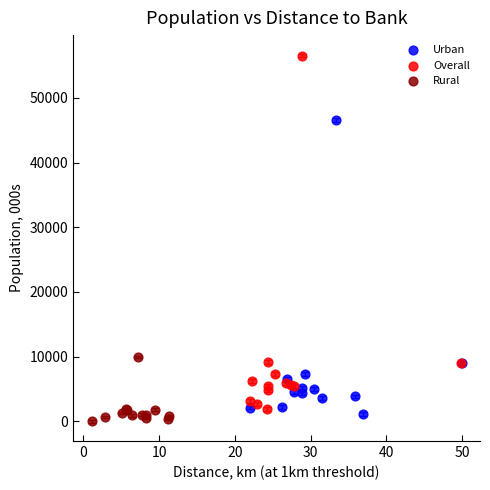

Which series has the widest spread of Y values?

Overall